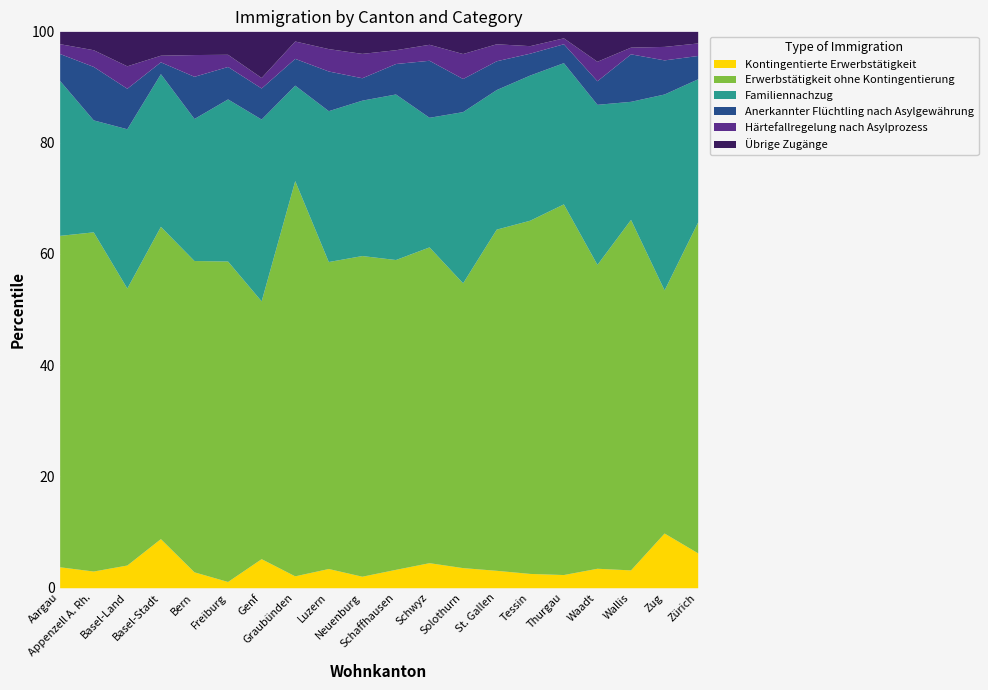

Reading left to right, what are all the values shown in this chart?

Erwerbstätigkeit ohne Kontingentierung: Aargau=3671	Appenzell A. Rh.=203	Basel-Land=1012	Basel-Stadt=1608	Bern=4264	Freiburg=1787	Genf=3359	Graubünden=1594	Luzern=2043	Neuenburg=974	Schaffhausen=539	Schwyz=731	Solothurn=1231	St. Gallen=3151	Tessin=1876	Thurgau=1882	Waadt=5258	Wallis=3240	Zug=613	Zürich=10095
Familiennachzug: Aargau=1715	Appenzell A. Rh.=67	Basel-Land=582	Basel-Stadt=786	Bern=1945	Freiburg=904	Genf=2369	Graubünden=385	Luzern=1004	Neuenburg=472	Schaffhausen=288	Schwyz=300	Solothurn=740	St. Gallen=1289	Tessin=771	Thurgau=717	Waadt=2770	Wallis=1091	Zug=494	Zürich=4362
Anerkannter Flüchtling nach Asylgewährung: Aargau=299	Appenzell A. Rh.=32	Basel-Land=148	Basel-Stadt=61	Bern=578	Freiburg=181	Genf=405	Graubünden=108	Luzern=264	Neuenburg=68	Schaffhausen=53	Schwyz=132	Solothurn=143	St. Gallen=266	Tessin=116	Thurgau=96	Waadt=408	Wallis=439	Zug=86	Zürich=711
Härtefallregelung nach Asylprozess: Aargau=109	Appenzell A. Rh.=10	Basel-Land=82	Basel-Stadt=34	Bern=298	Freiburg=68	Genf=137	Graubünden=70	Luzern=149	Neuenburg=74	Schaffhausen=24	Schwyz=37	Solothurn=108	St. Gallen=157	Tessin=40	Thurgau=30	Waadt=337	Wallis=62	Zug=34	Zürich=382
Übrige Zugänge: Aargau=137	Appenzell A. Rh.=11	Basel-Land=126	Basel-Stadt=123	Bern=318	Freiburg=128	Genf=601	Graubünden=39	Luzern=115	Neuenburg=67	Schaffhausen=32	Schwyz=30	Solothurn=96	St. Gallen=115	Tessin=76	Thurgau=33	Waadt=518	Wallis=146	Zug=38	Zürich=354
Kontingentierte Erwerbstätigkeit: Aargau=232	Appenzell A. Rh.=10	Basel-Land=83	Basel-Stadt=253	Bern=218	Freiburg=35	Genf=379	Graubünden=48	Luzern=128	Neuenburg=35	Schaffhausen=32	Schwyz=58	Solothurn=87	St. Gallen=161	Tessin=76	Thurgau=67	Waadt=337	Wallis=165	Zug=138	Zürich=1064